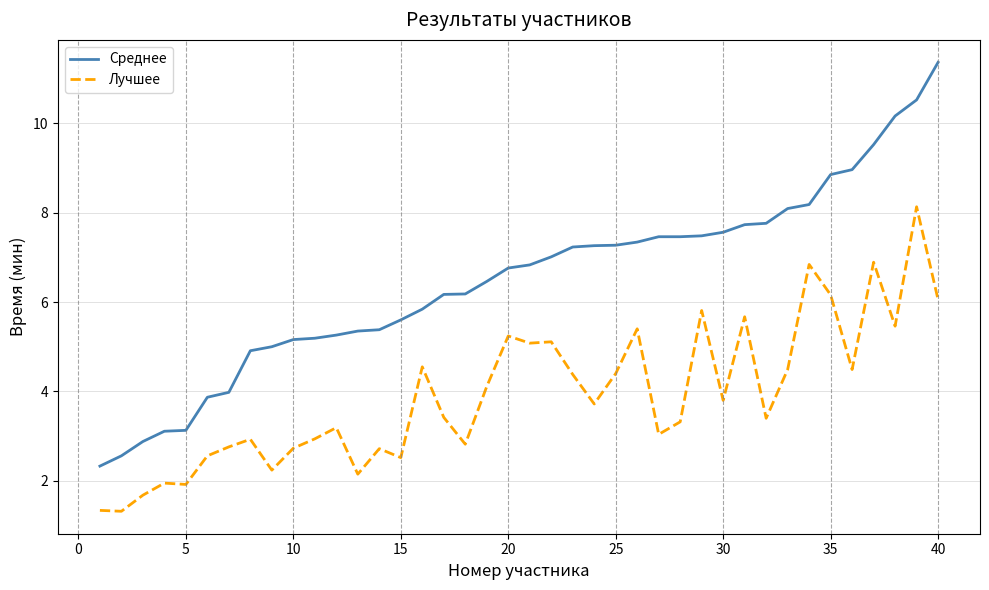

How many series are shown in this chart?

2